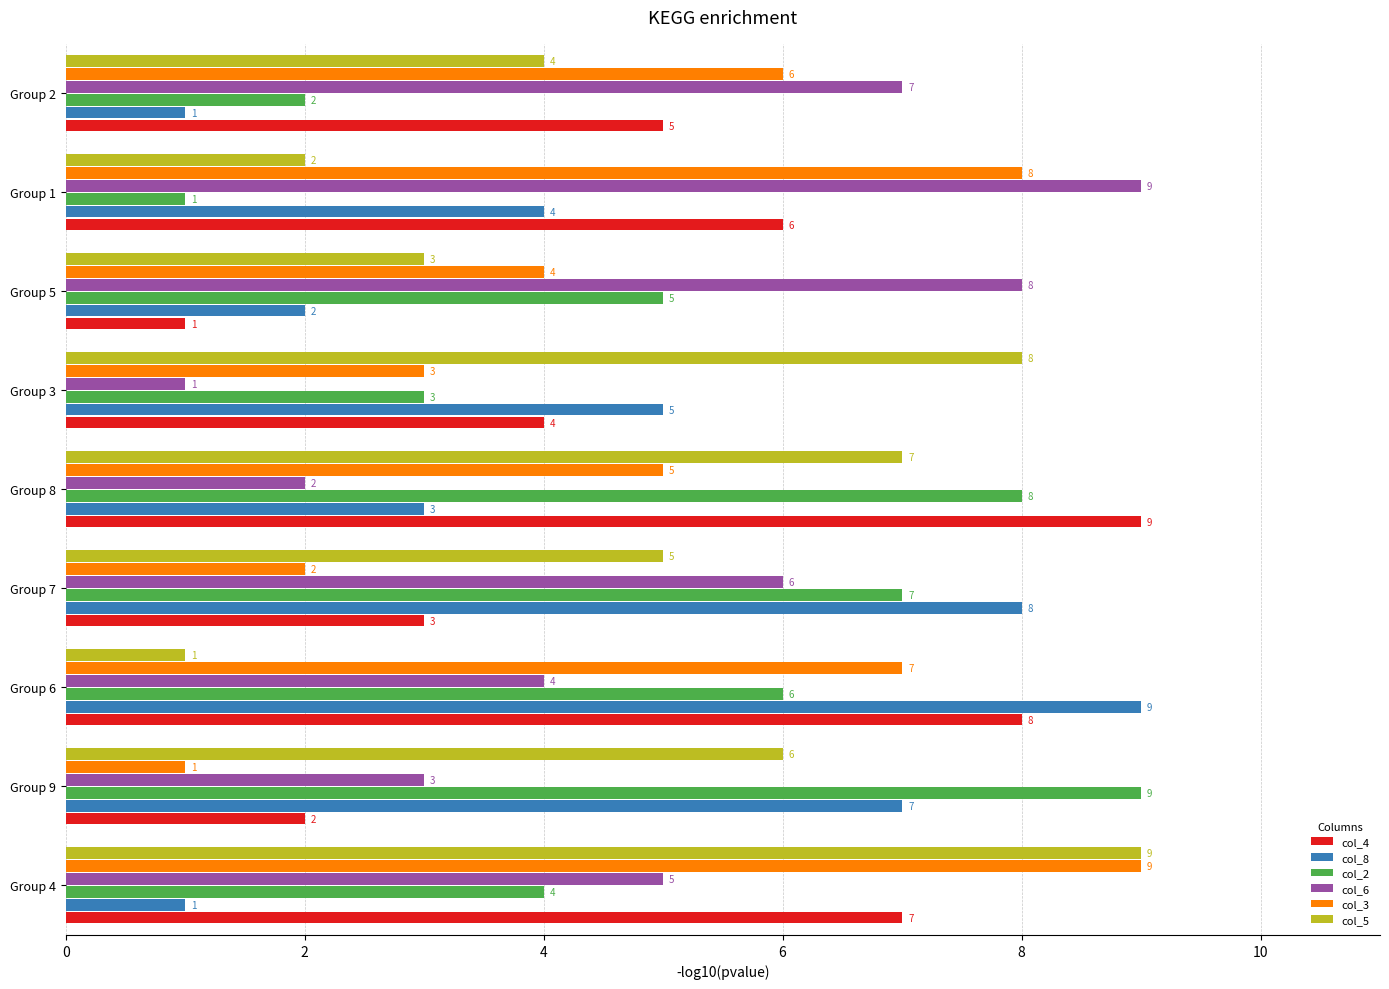

Count the col_4 values in the range 3 to 7.

5